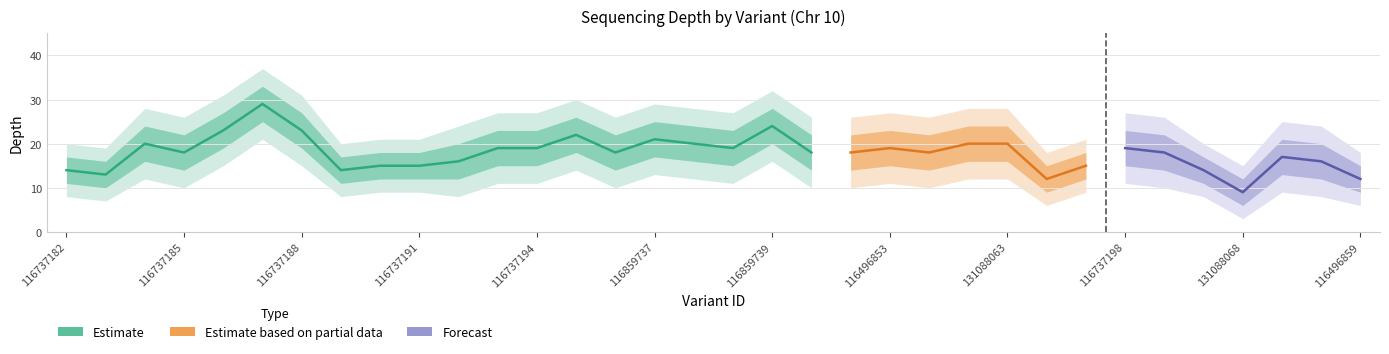

Is it true that depth_lower equals 19 at 116737190?

False